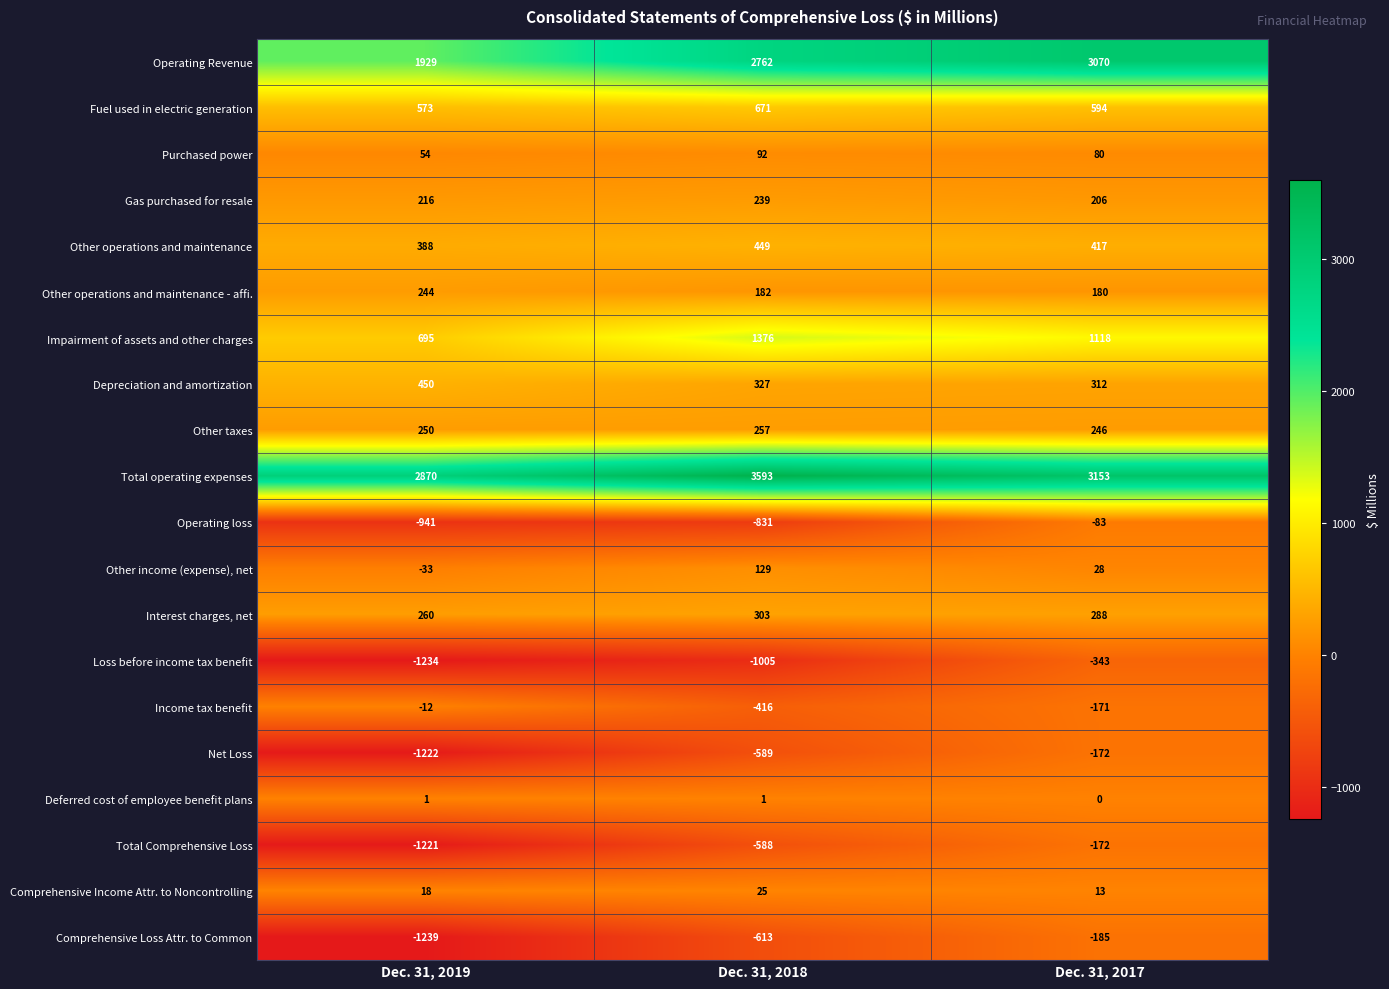

The value of Income tax benefit at Dec. 31, 2019 is -20. True or false?

False